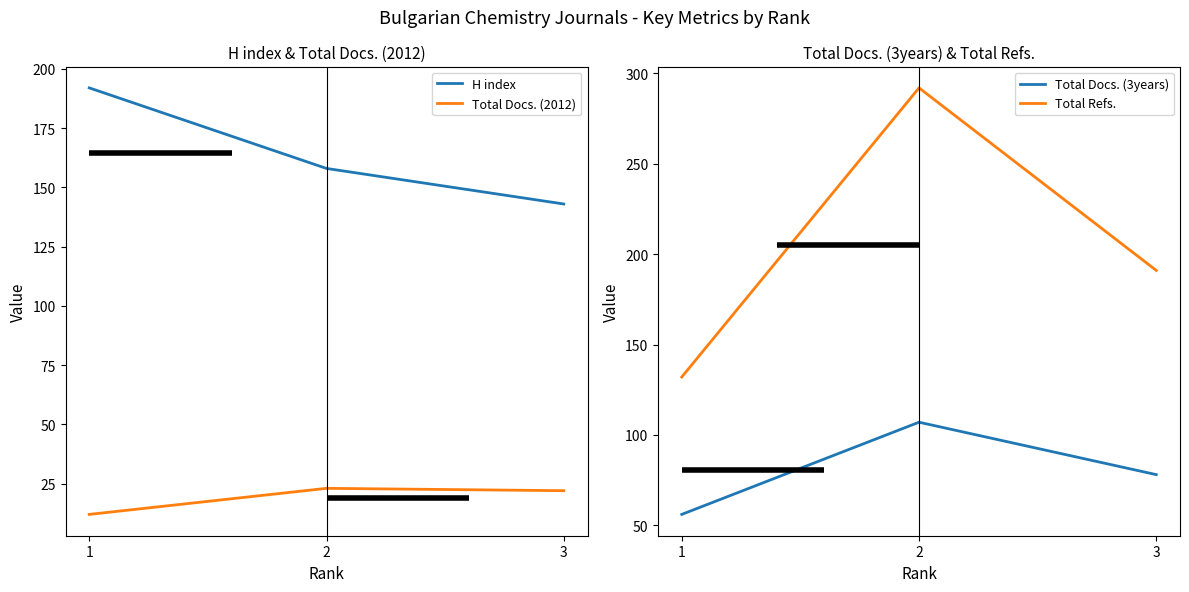

Count the number of categories in the chart.

3